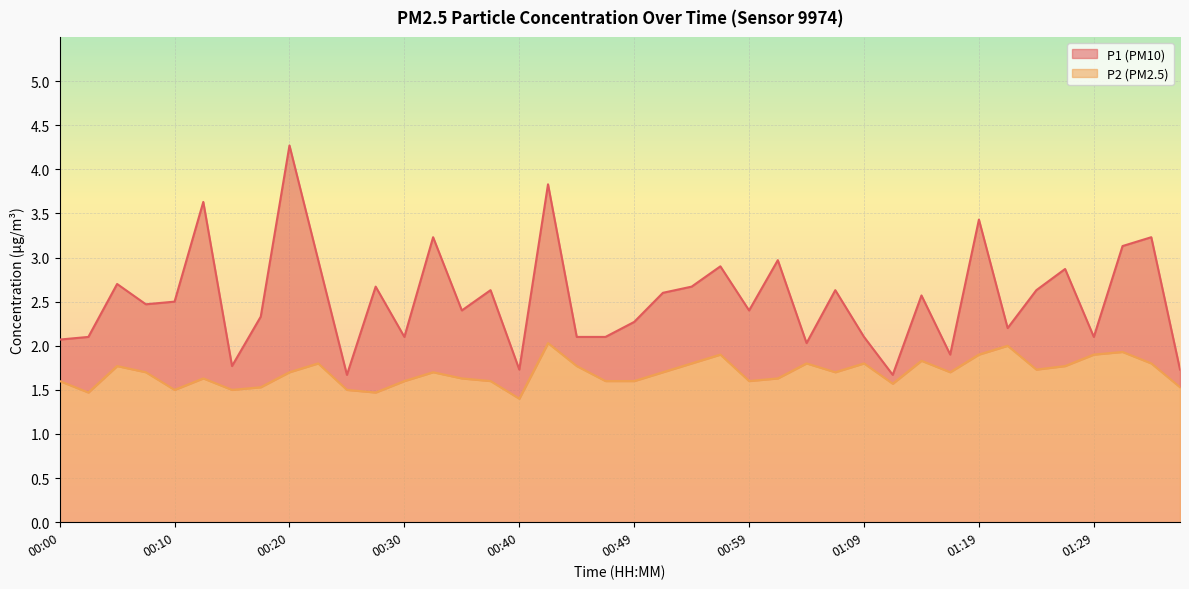

True or false: P1 and P2 intersect in this chart.

False